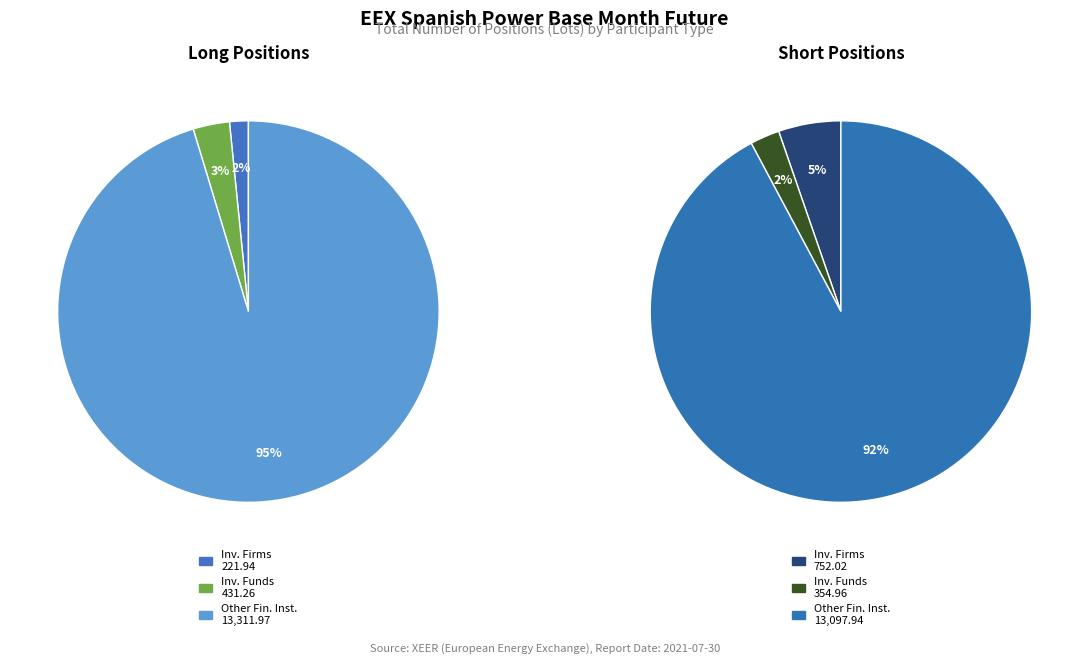

Which slice is the largest?

Other Financial Institutions